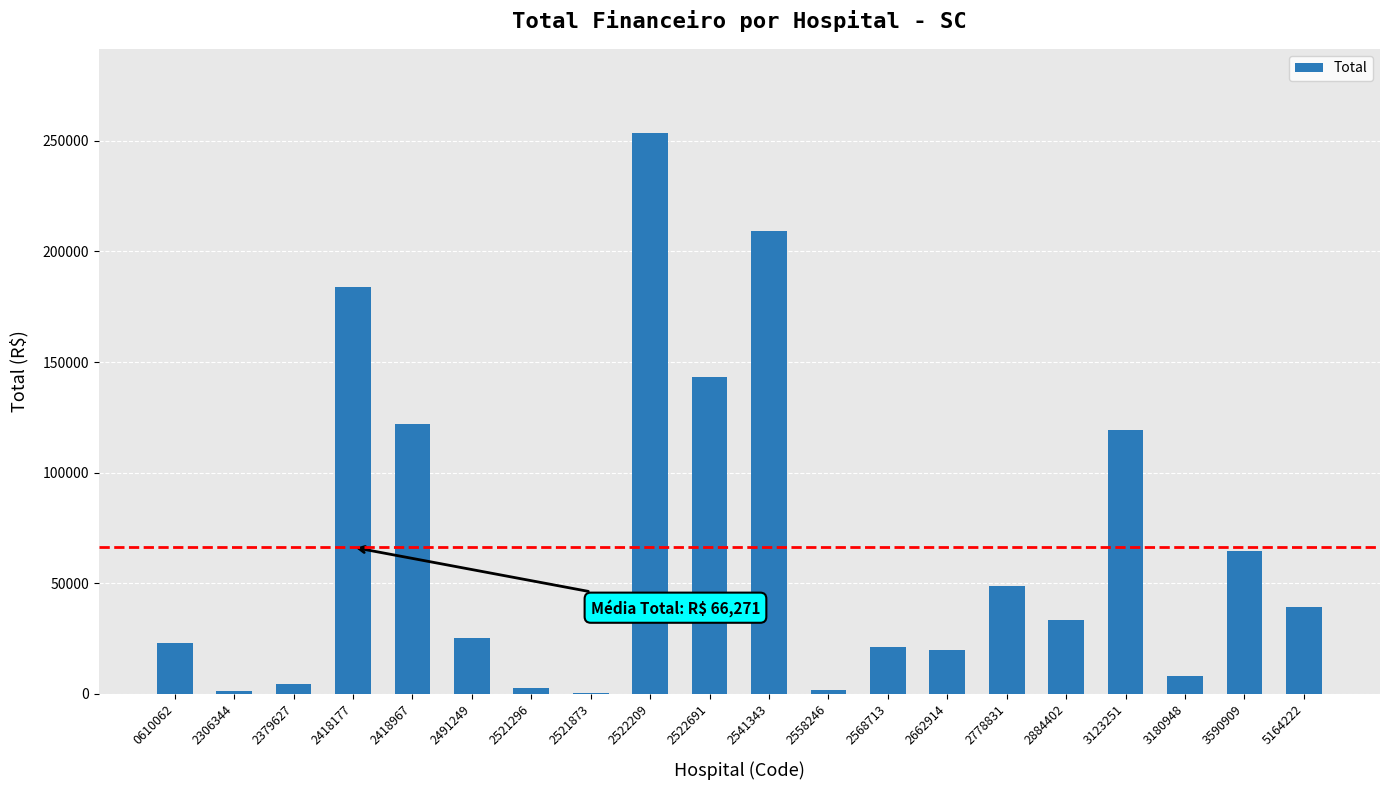

Between 2662914 and 2522691, which is larger?

2522691